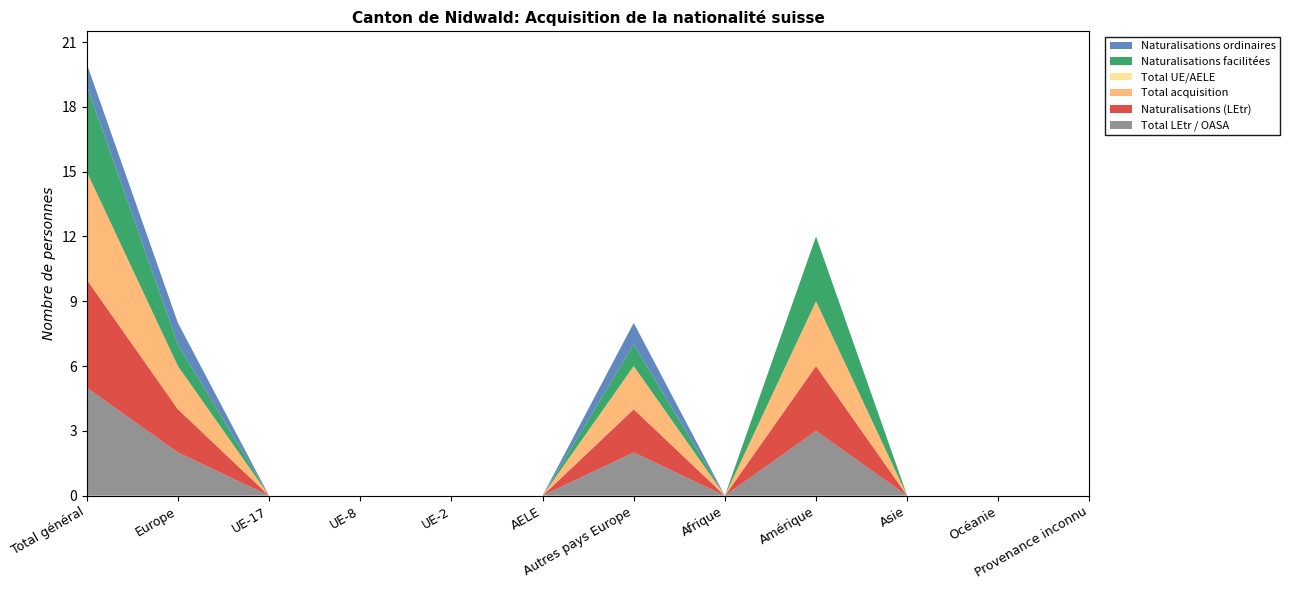

Reading left to right, extract all data points from this chart.

Total LEtr / OASA: 5	2	0	0	0	0	2	0	3	0	0	0
Naturalisations (LEtr): 5	2	0	0	0	0	2	0	3	0	0	0
Total acquisition: 5	2	0	0	0	0	2	0	3	0	0	0
Total UE/AELE: 0	0	0	0	0	0	0	0	0	0	0	0
Naturalisations facilitées: 4	1	0	0	0	0	1	0	3	0	0	0
Naturalisations ordinaires: 1	1	0	0	0	0	1	0	0	0	0	0